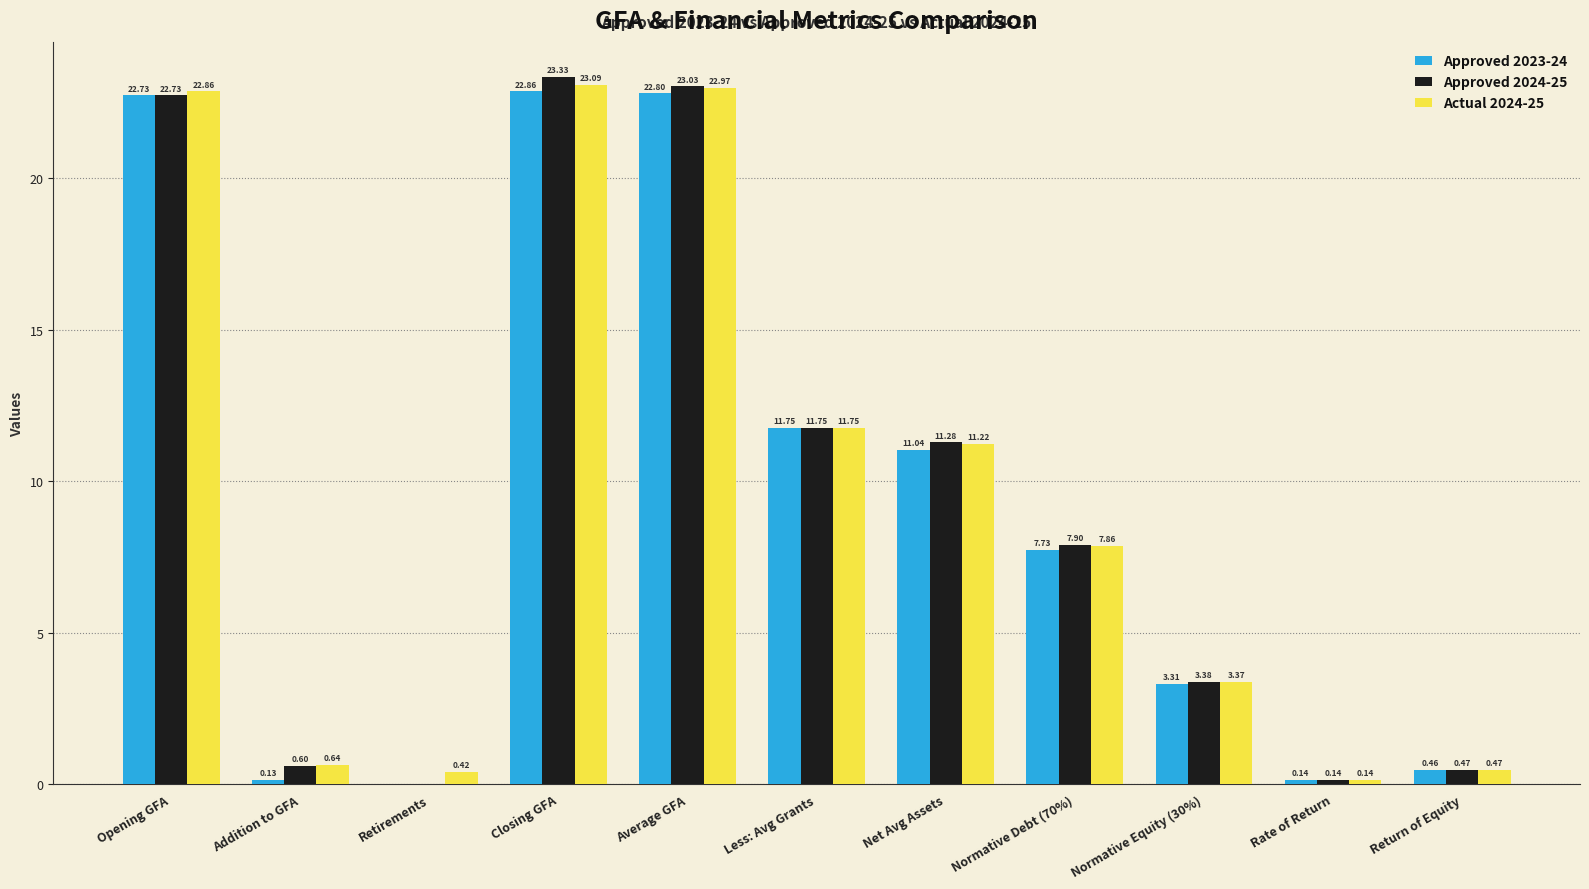

How many values in Approved 2024-25 are above zero?

10